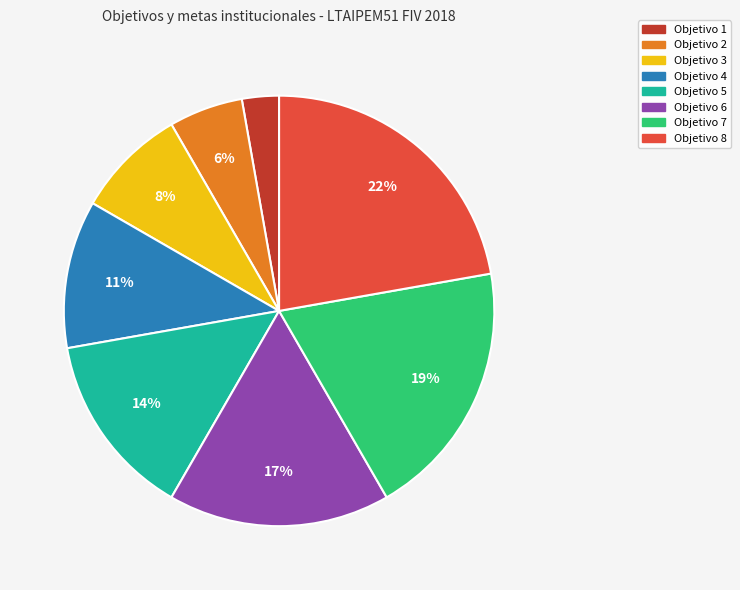

Which has a higher value, Objetivo 3 or Objetivo 2?

Objetivo 3